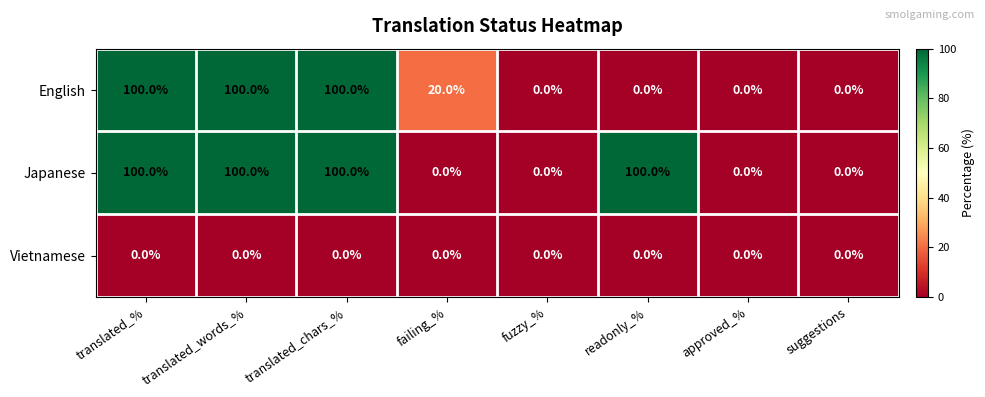

Rank the series by their average value, from highest to lowest.

Japanese, English, Vietnamese